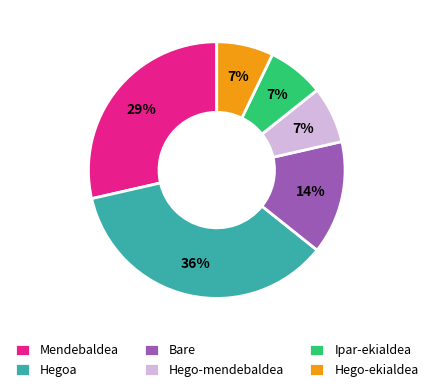

Is there any slice that represents more than half of the pie?

No